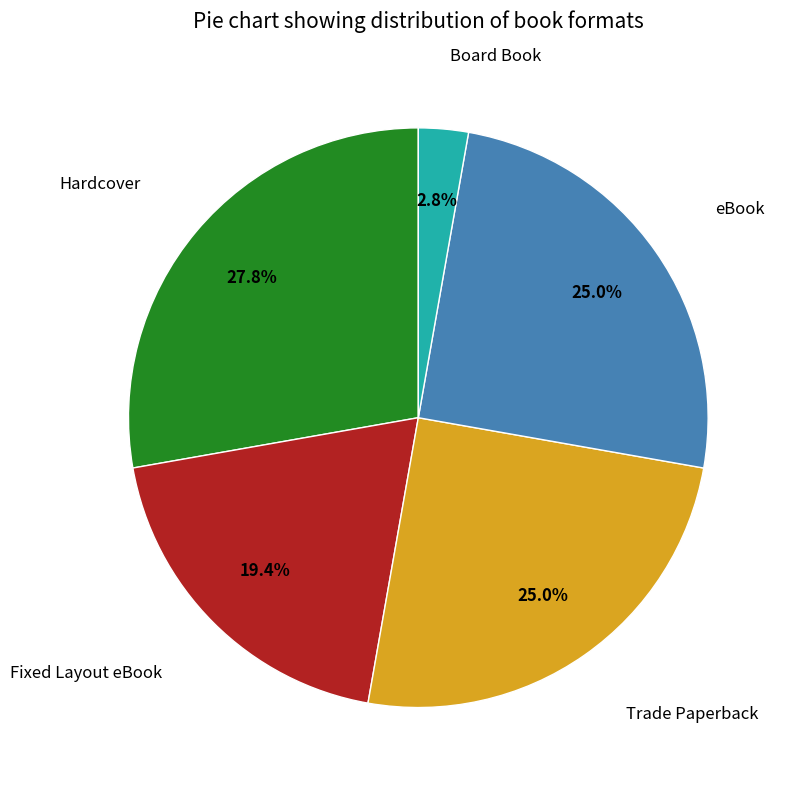

Is there a majority slice in this chart?

No